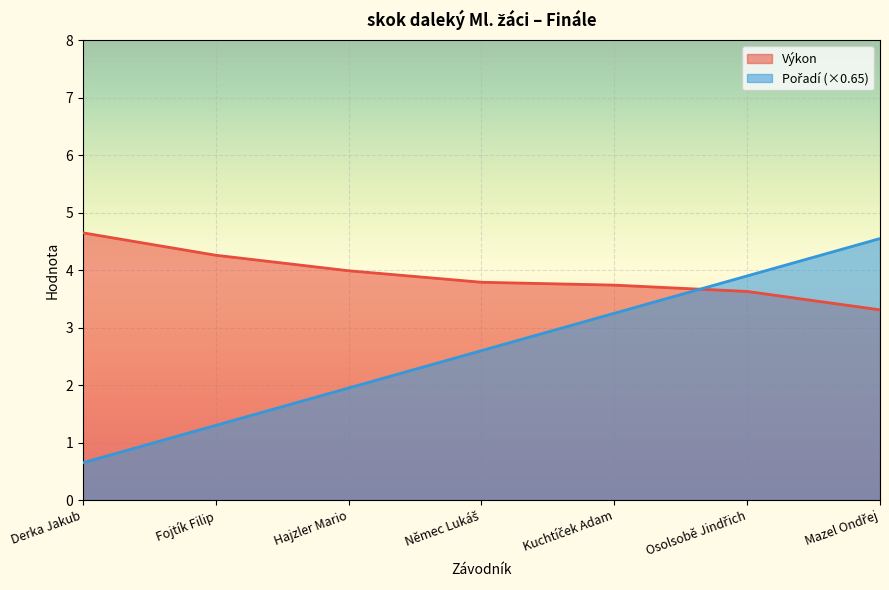

Is it true that Výkon equals 3.8 at Němec Lukáš?

True